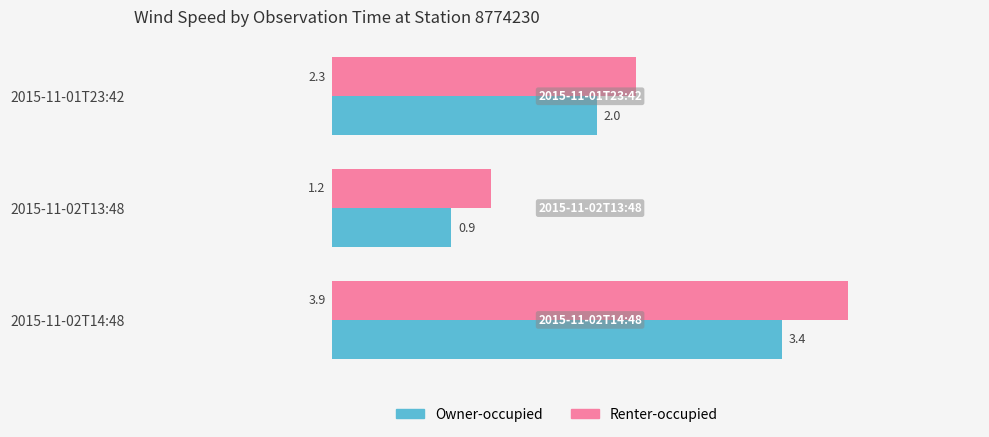

List the series in order of their peak value, lowest first.

Owner-occupied, Renter-occupied